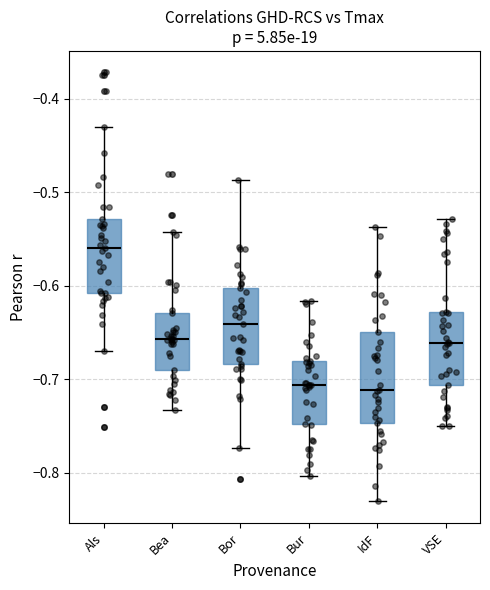

Which box is the tallest, from its lower edge to its upper edge?

IdF